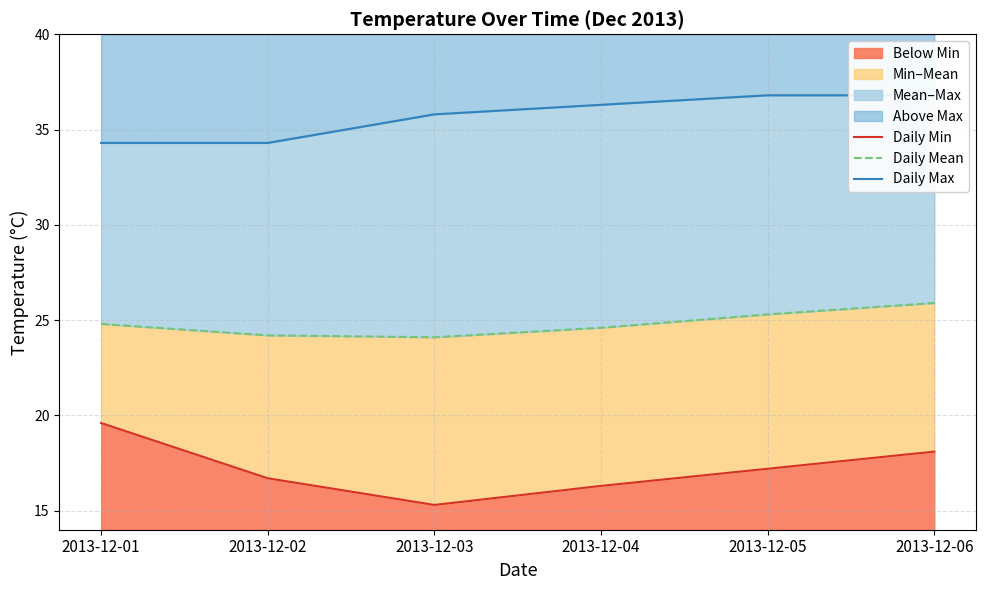

Which category has the highest value across all series?

2013-12-05